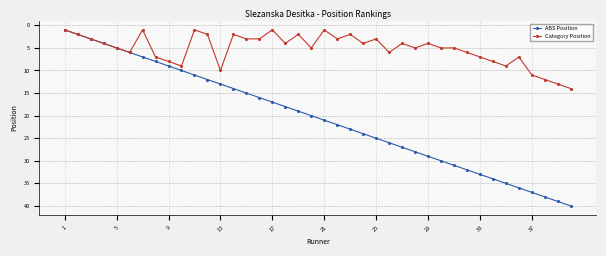

What is the value of the ABS Position point at the 2nd from the left?

2